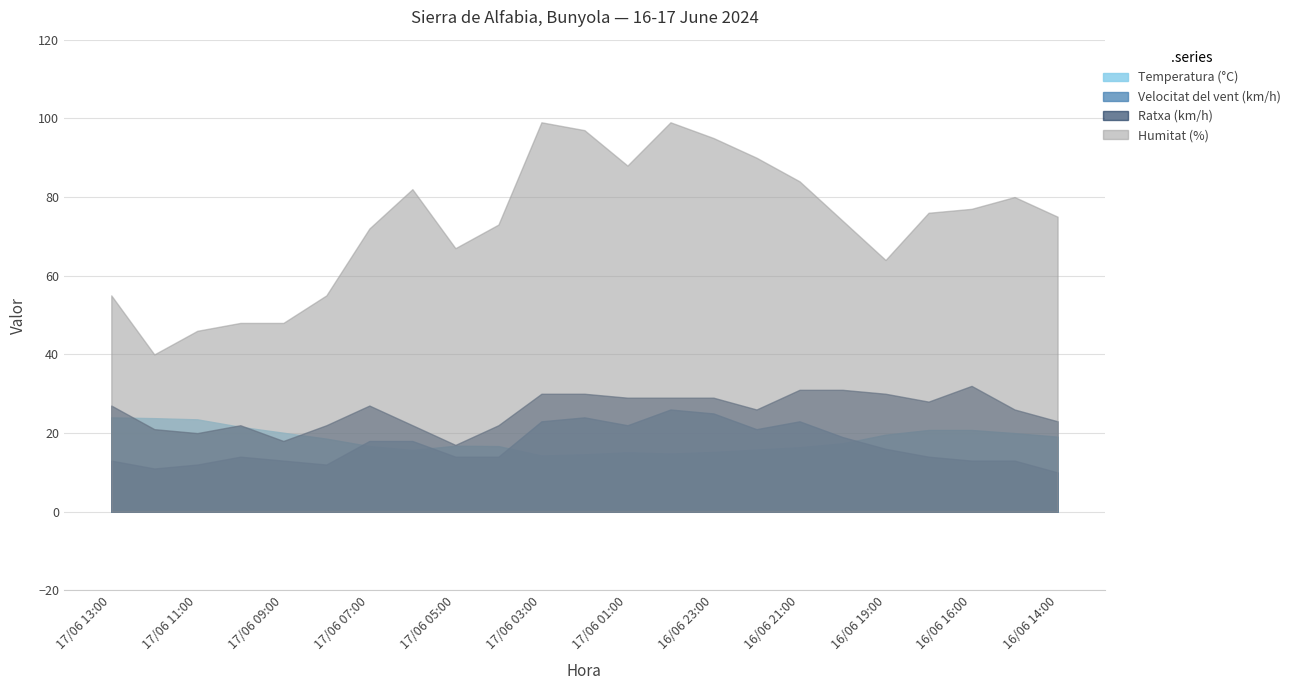

What value does the Ratxa (km/h) series have at 16/06 21:00?

31.0